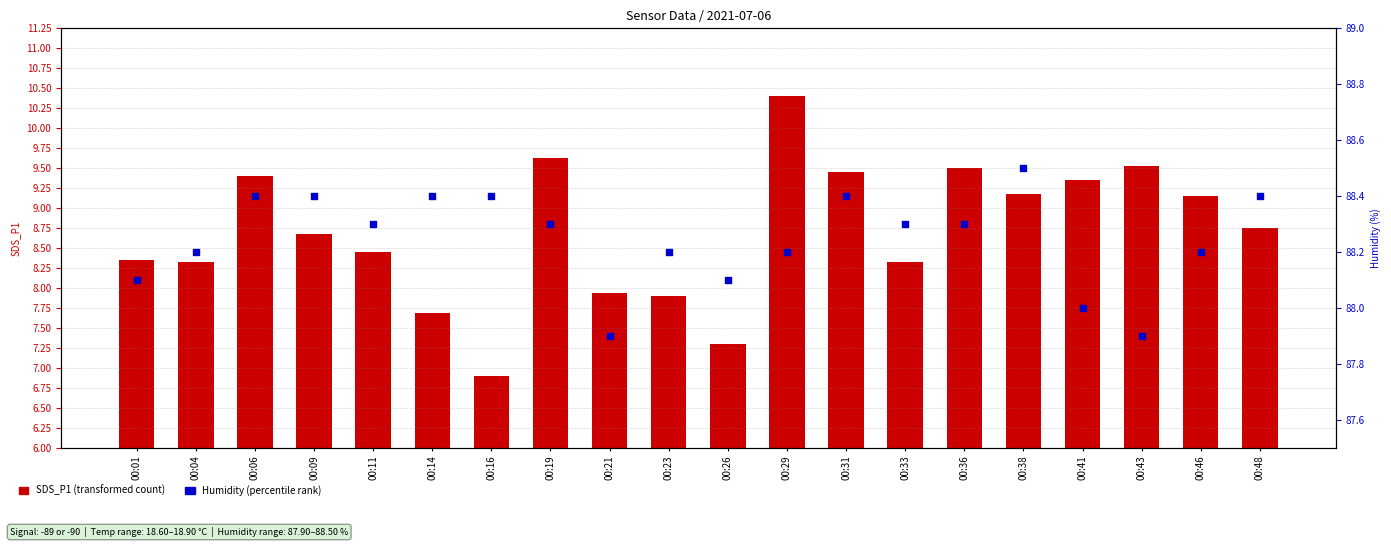

Which series reaches the maximum Y coordinate?

Humidity (percentile rank)